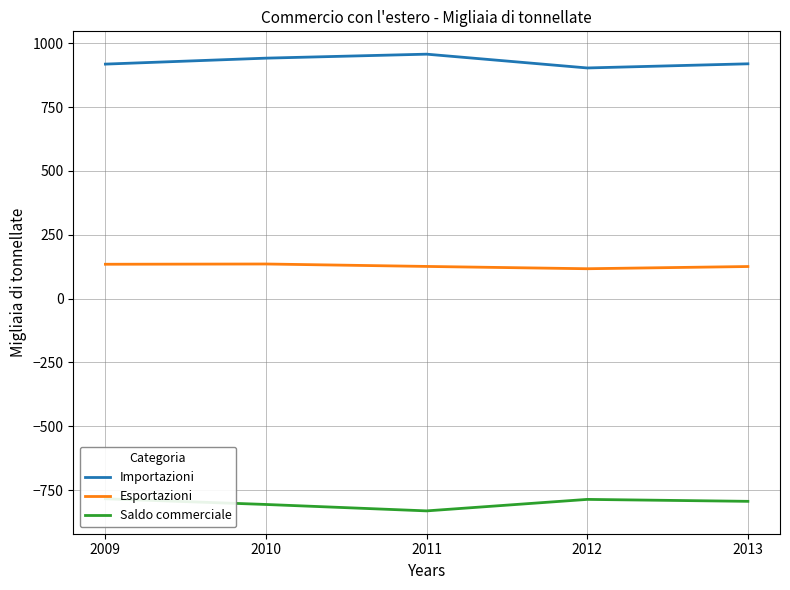

Between 2011 and 2012, which series saw the biggest shift?

Importazioni